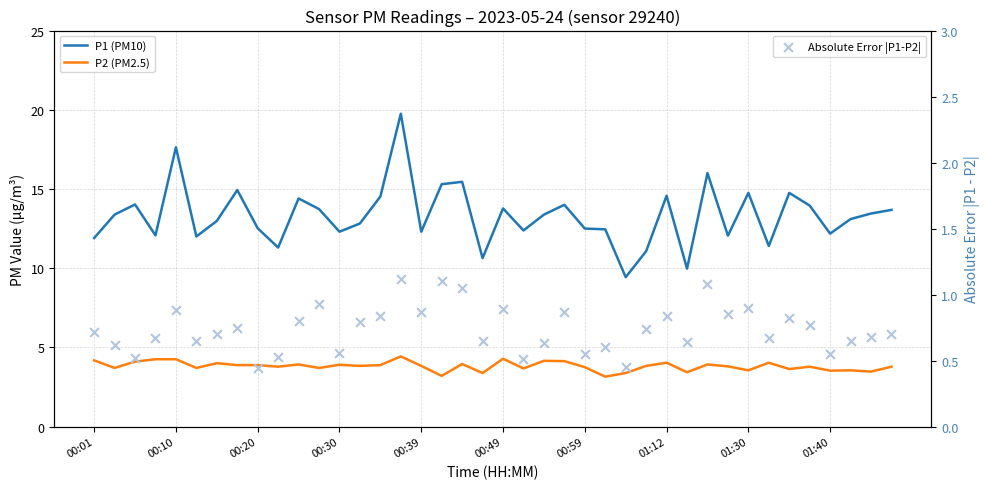

Which series reaches the maximum Y coordinate?

P1 (PM10)